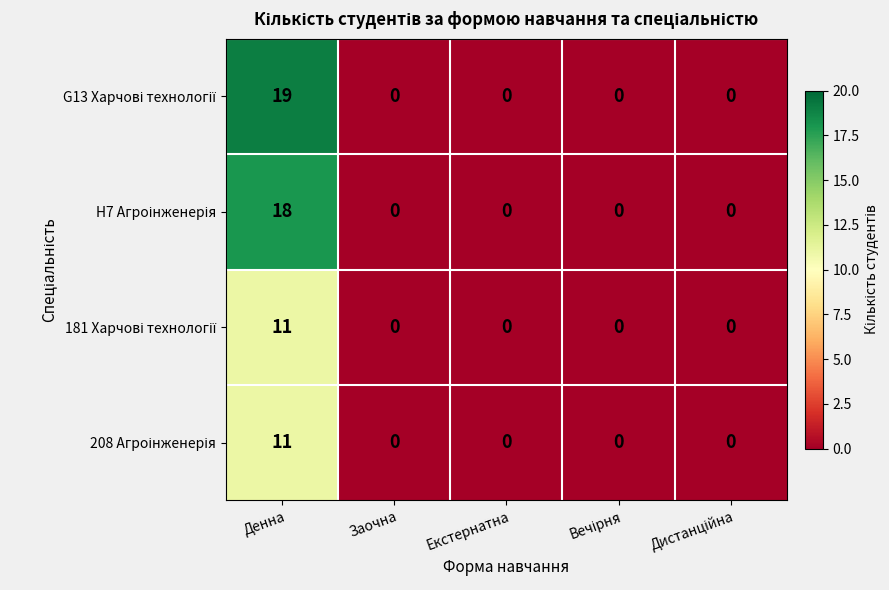

What is the difference between the highest and lowest values at Денна?

8